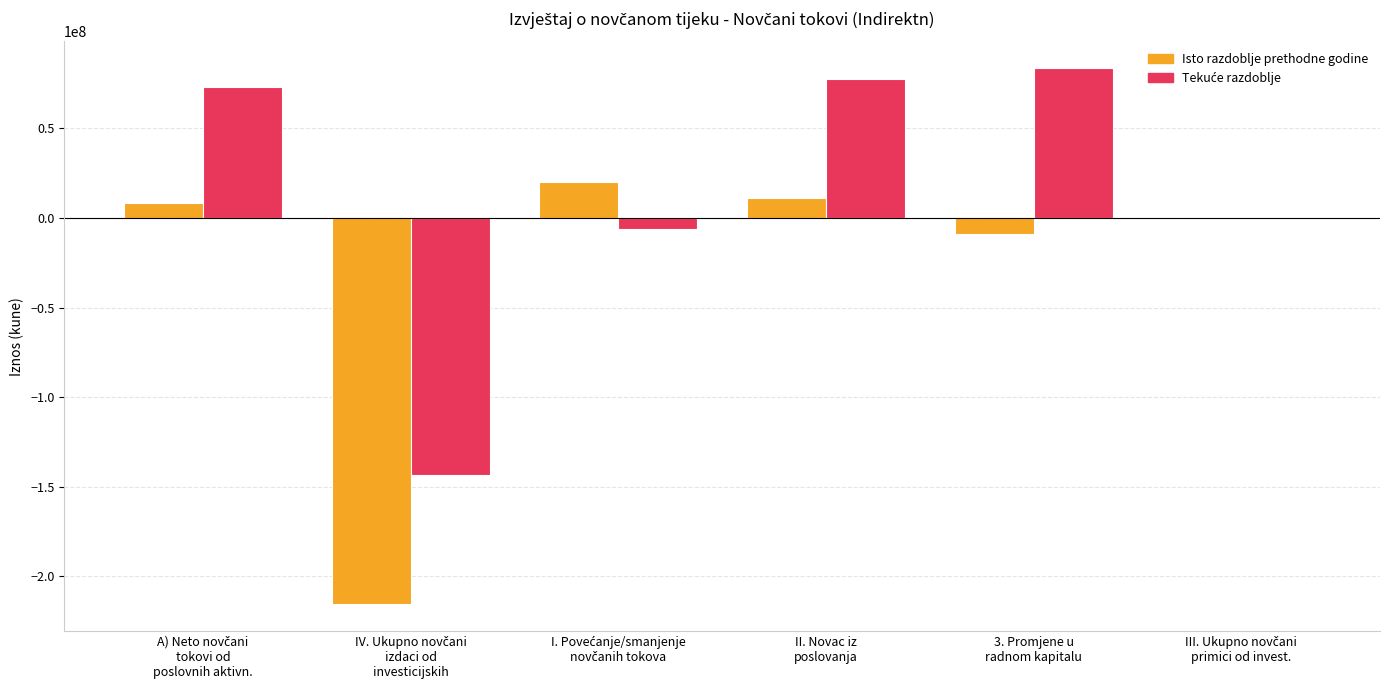

What is the maximum value shown in the chart?

83579538